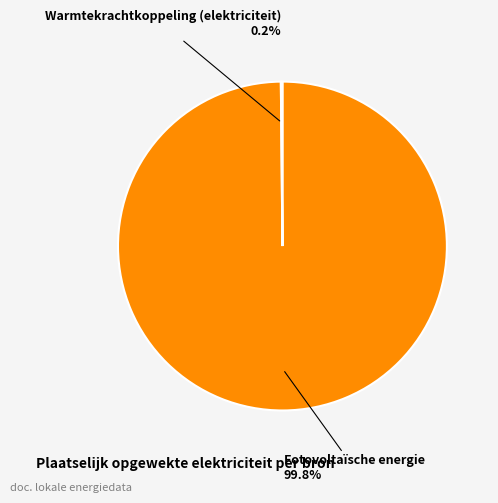

Does any single category account for the majority?

Yes